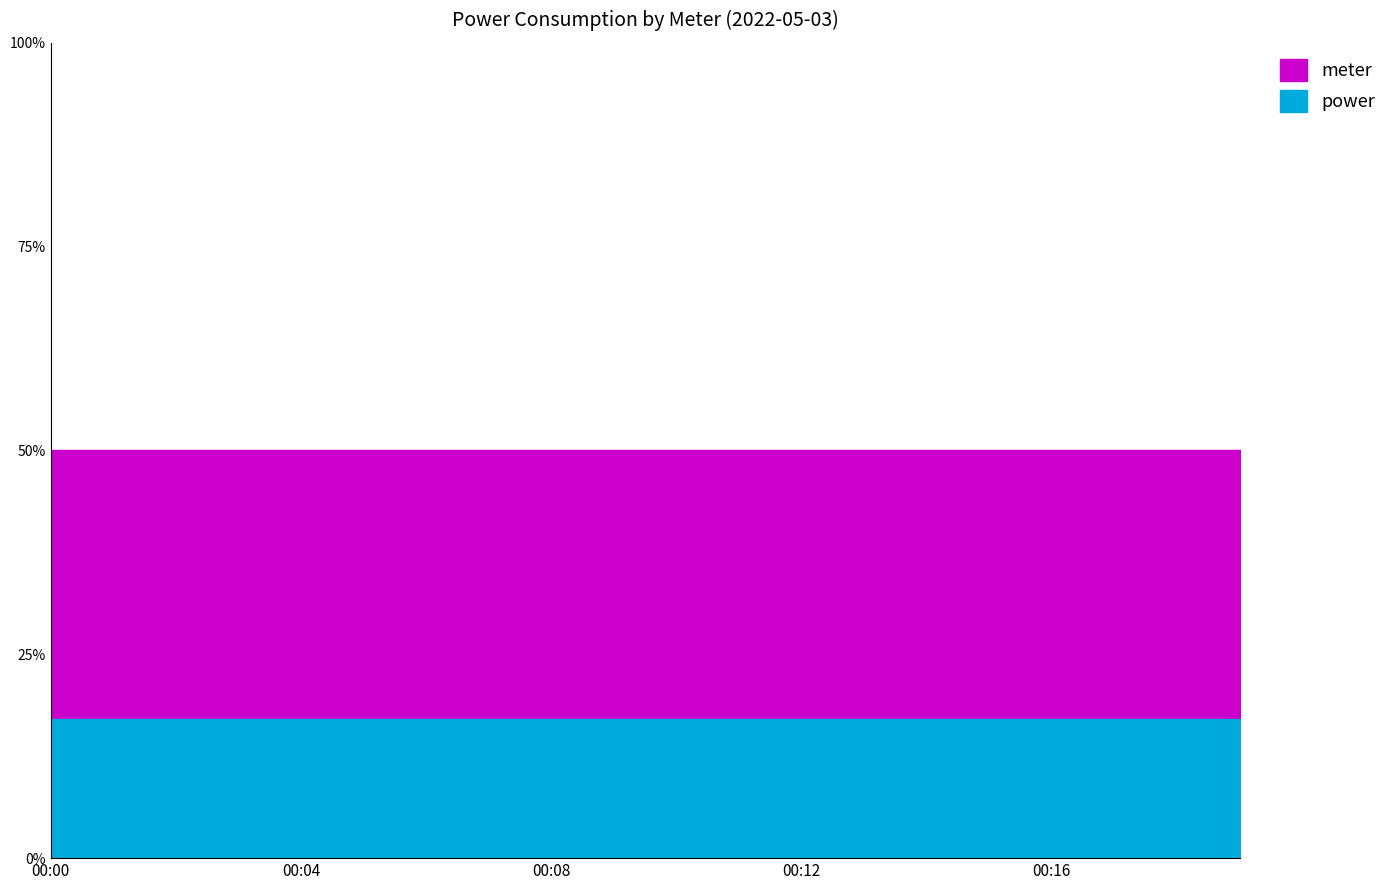

Which label corresponds to the smallest value in the chart?

00:00